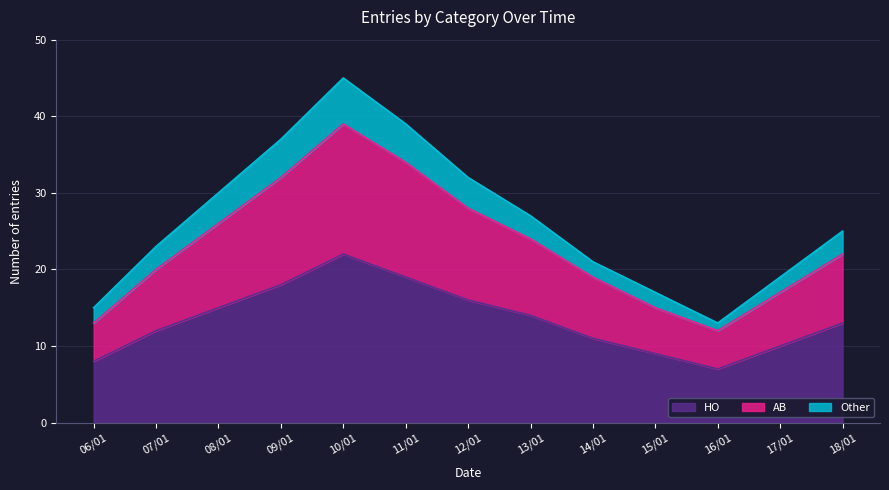

At how many categories does at least one series exceed 27?

5